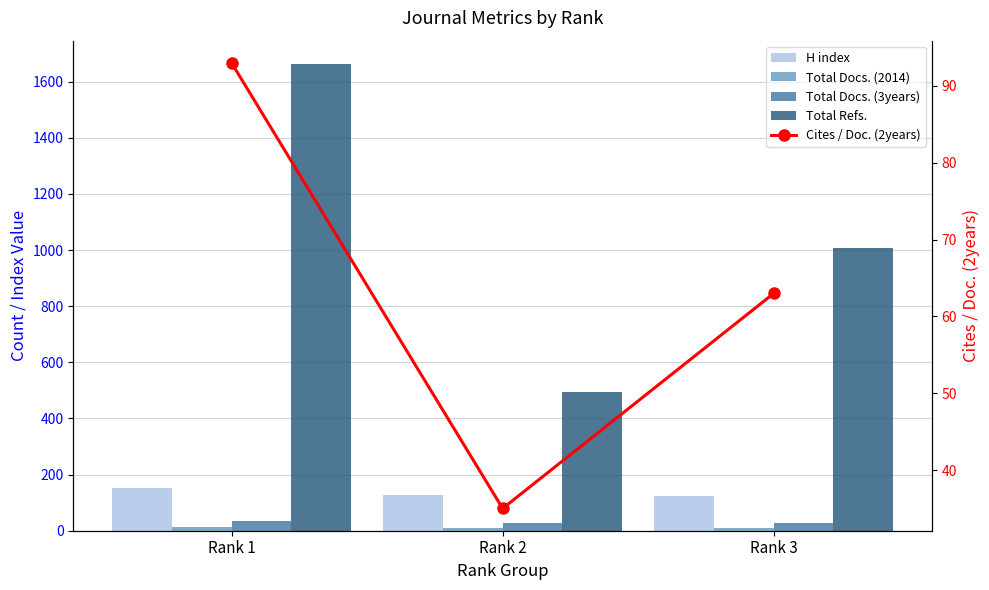

What is the total value across all series at Rank 2?

697